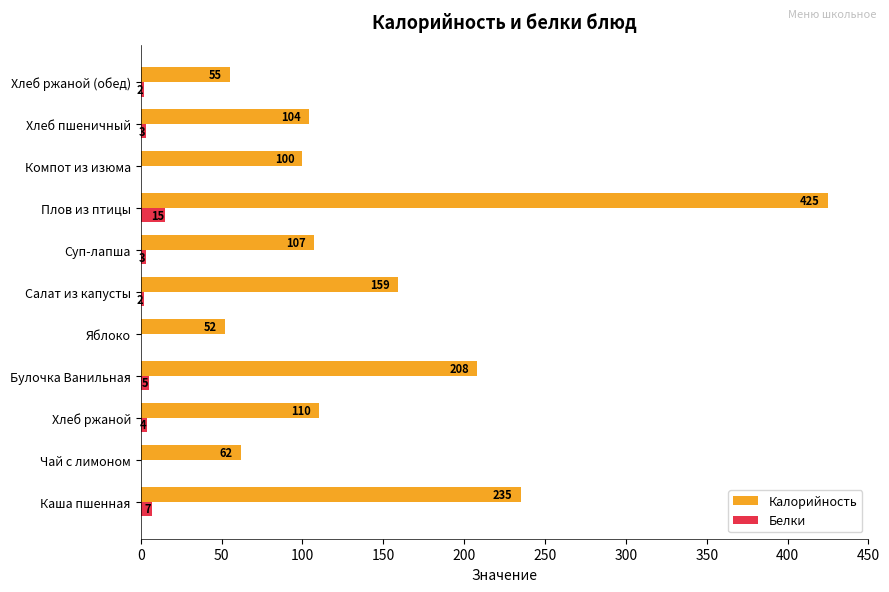

Which series changed the most between Яблоко and Хлеб ржаной (обед)?

Калорийность